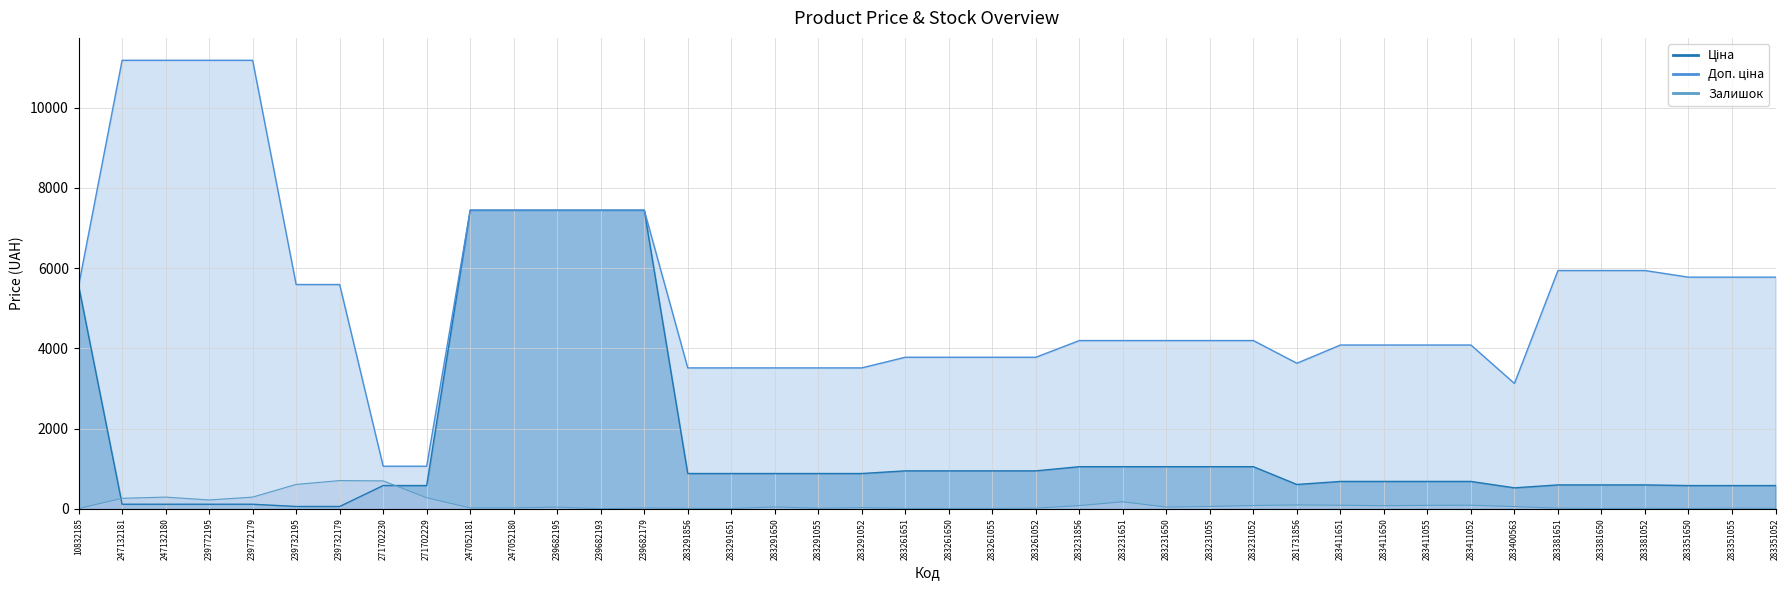

True or false: Залишок and Доп. ціна intersect in this chart.

False